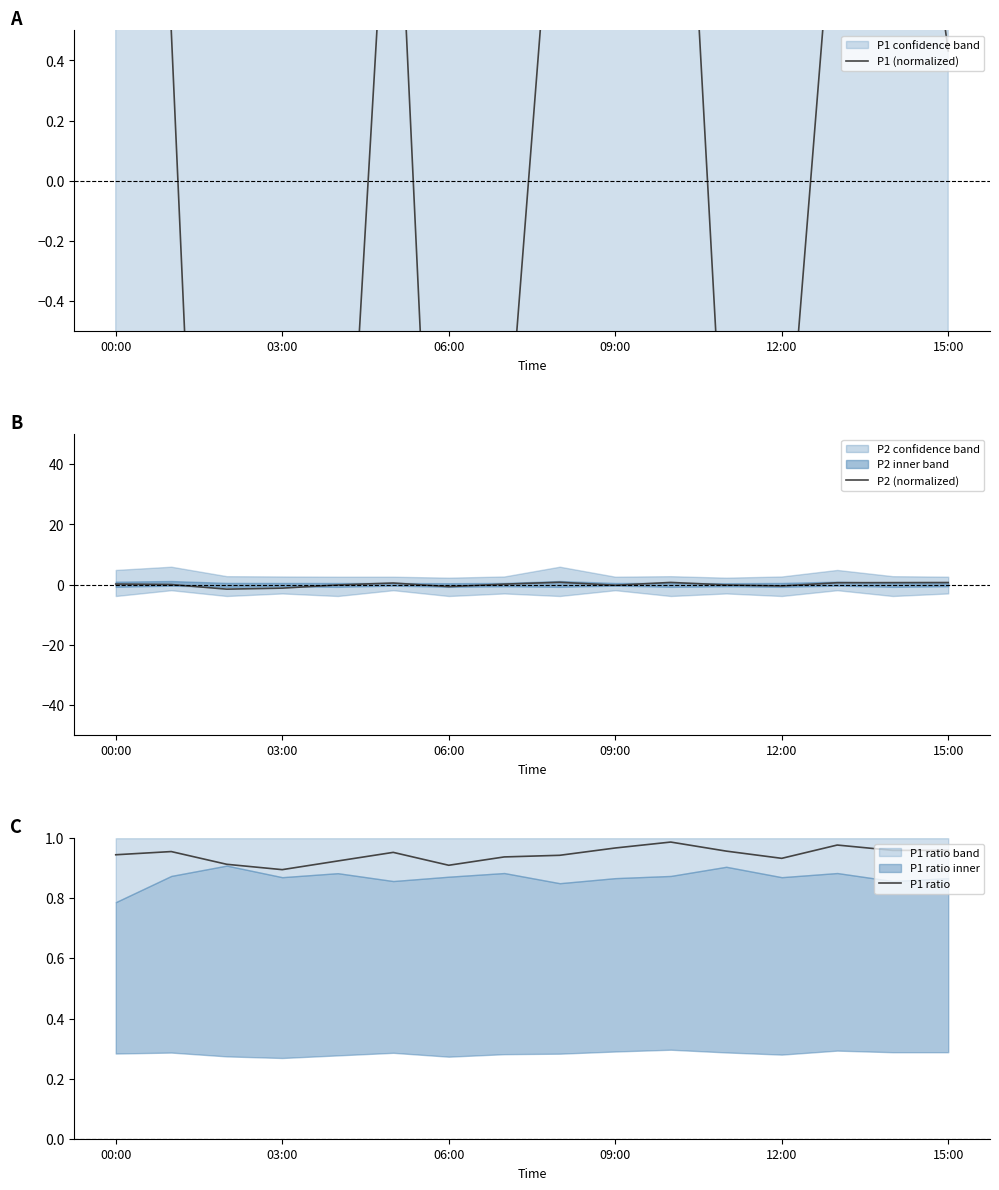

Which series has the largest total across all categories?

P1 ratio